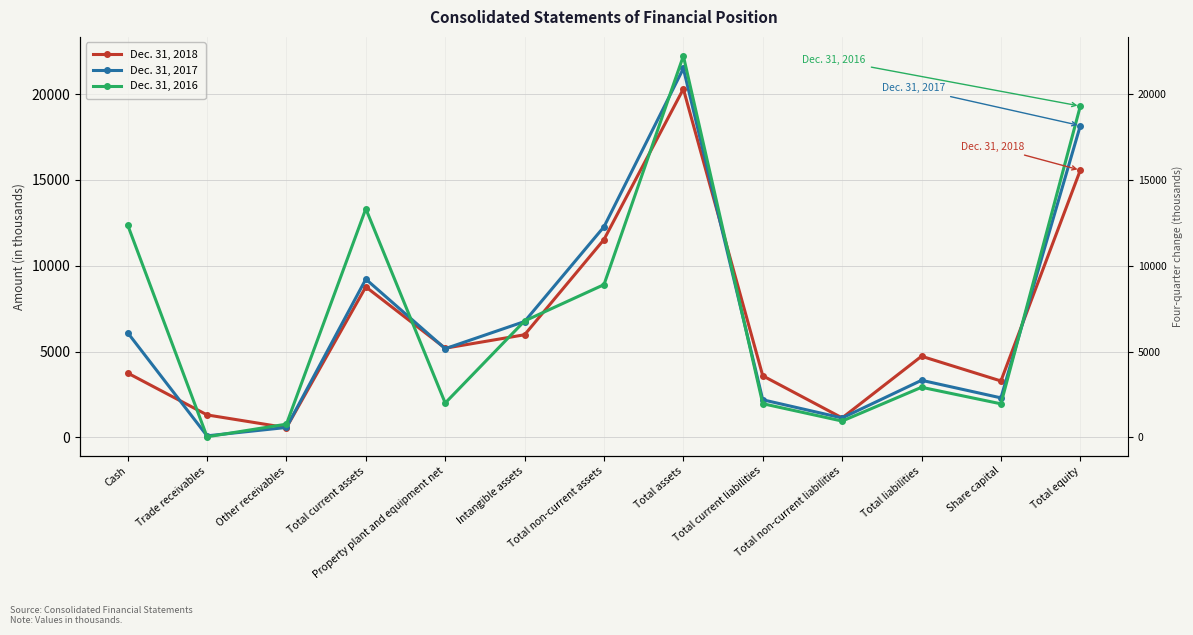

Which series has the largest range (max minus min)?

Dec. 31, 2016